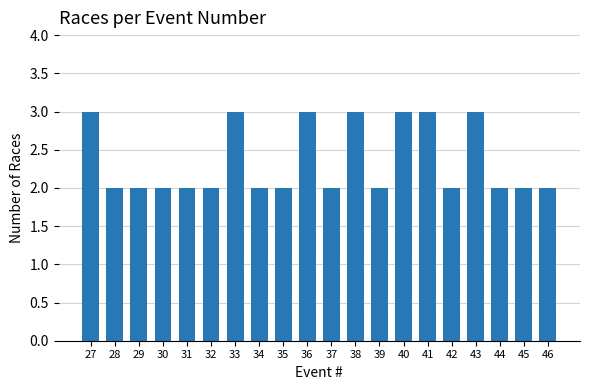

Count the values in the range 2 to 3.

20